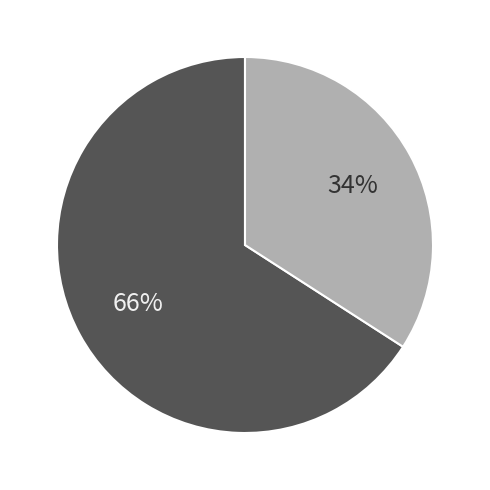

How many slices are in this pie chart?

2